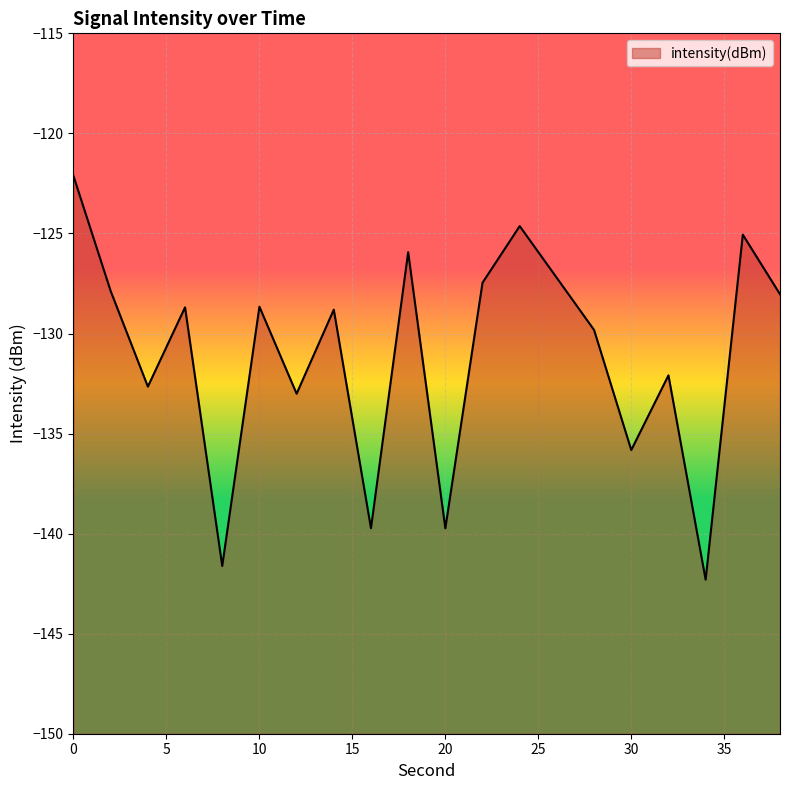

What is the smallest value displayed?

-142.3